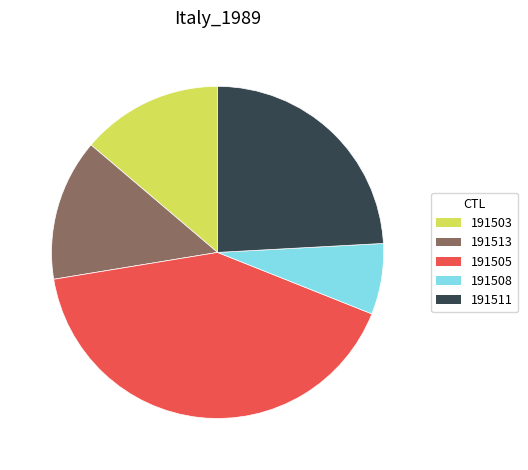

What is the largest slice in the pie chart?

191505